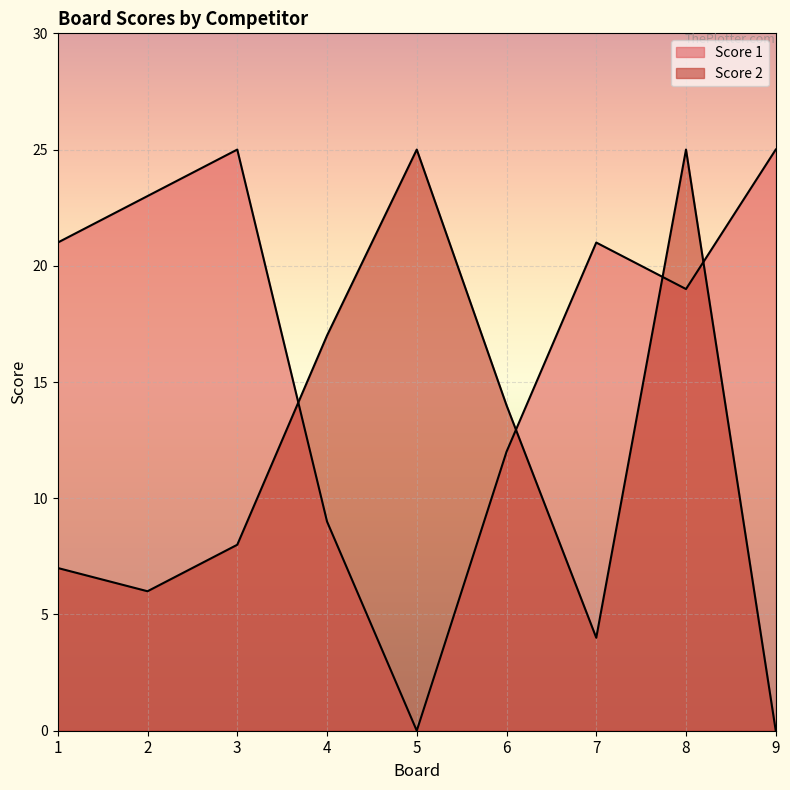

What is the spread (max minus min) of values at 7?

17